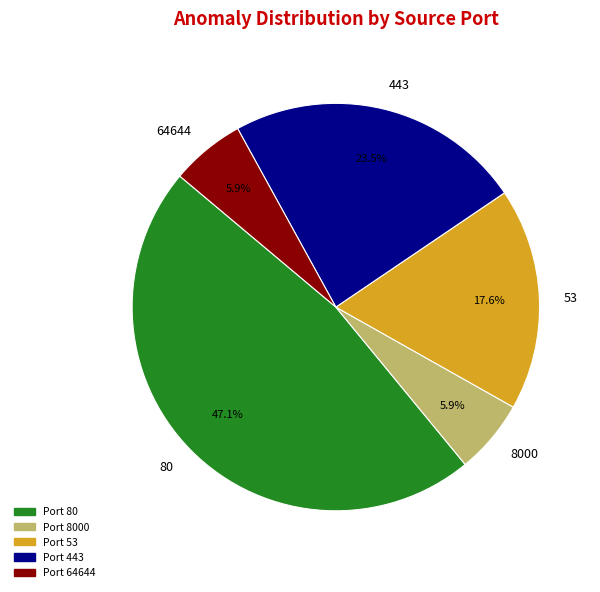

Is there any slice that represents more than half of the pie?

No